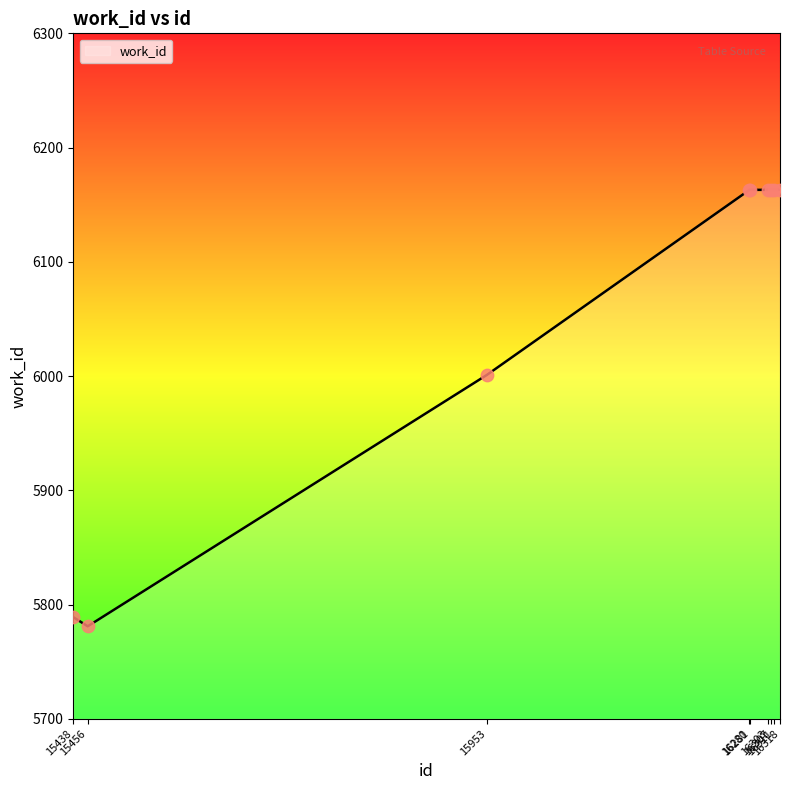

Between 15438 and 16281, which is larger?

16281